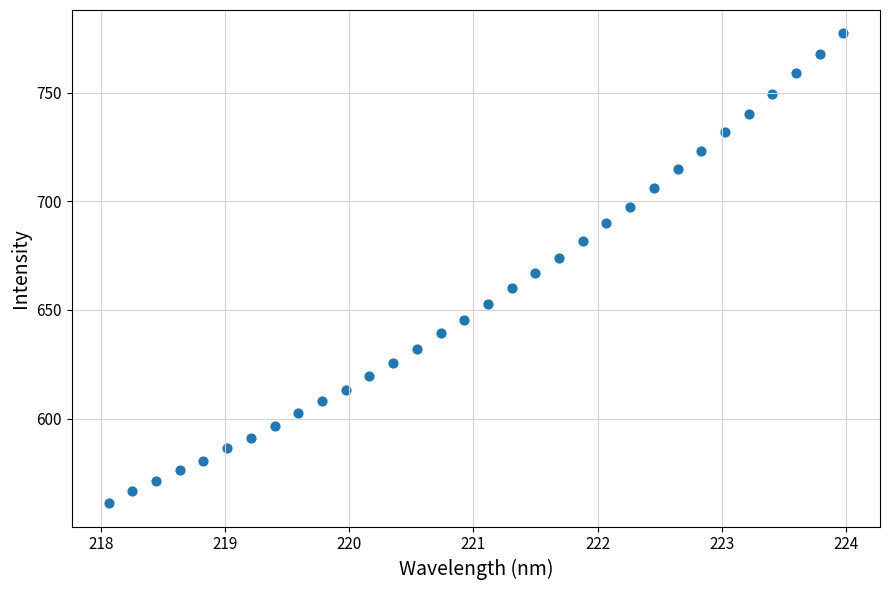

What is the range of X values (max minus min)?

5.9